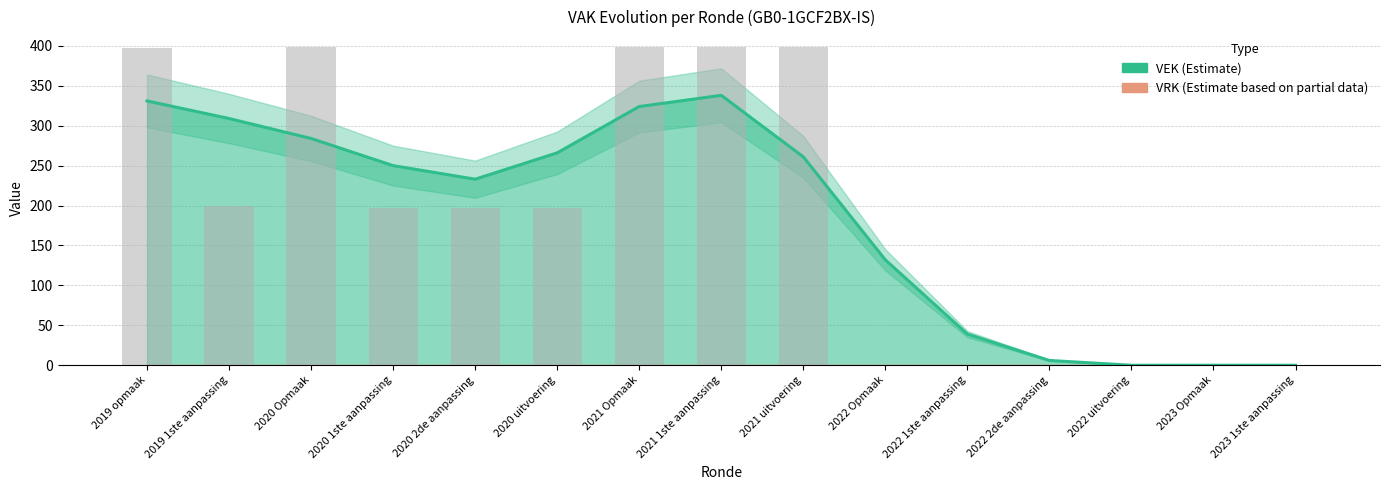

Reading left to right, extract all data points from this chart.

397	200	398	197	197	197	398	398	398	0	0	0	0	0	0